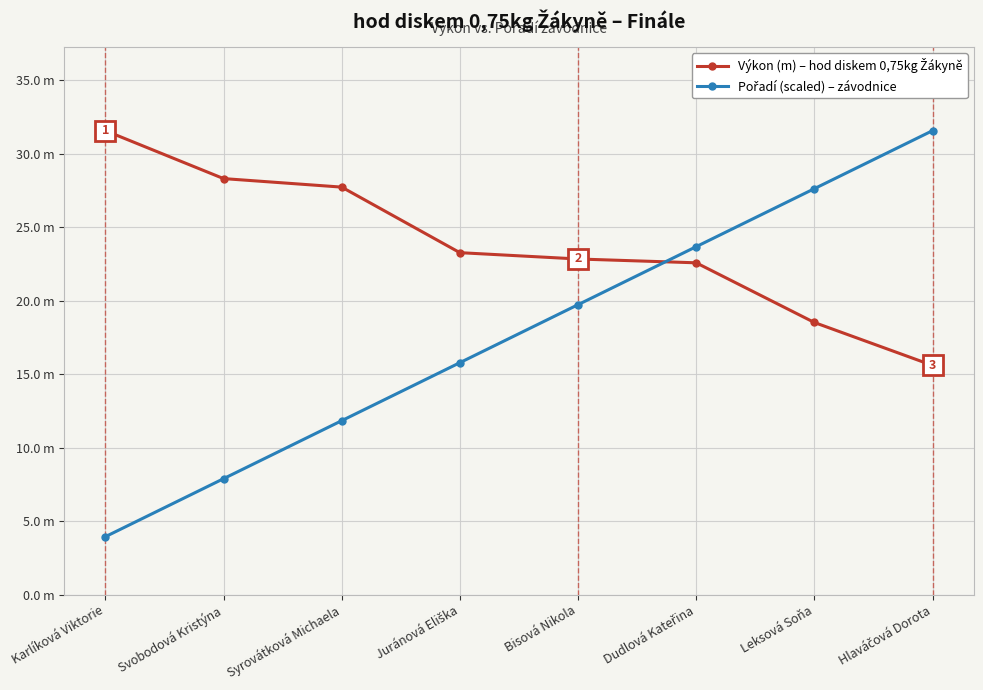

Does the chart have visible grid lines?

Yes